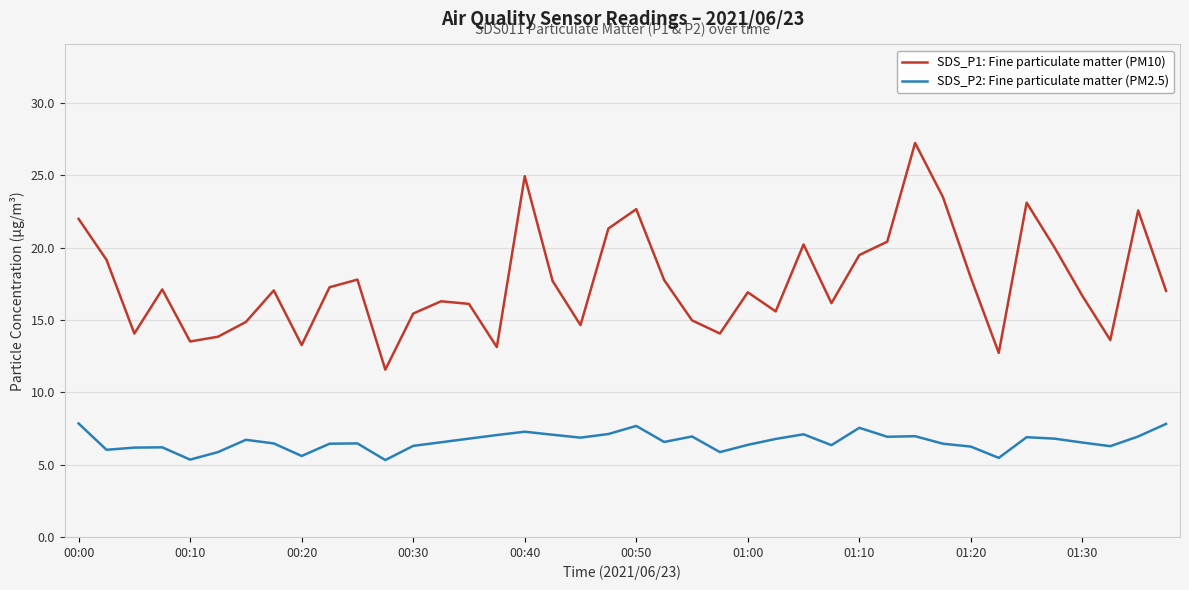

True or false: SDS_P2: Fine particulate matter (PM2.5) and SDS_P1: Fine particulate matter (PM10) intersect in this chart.

False